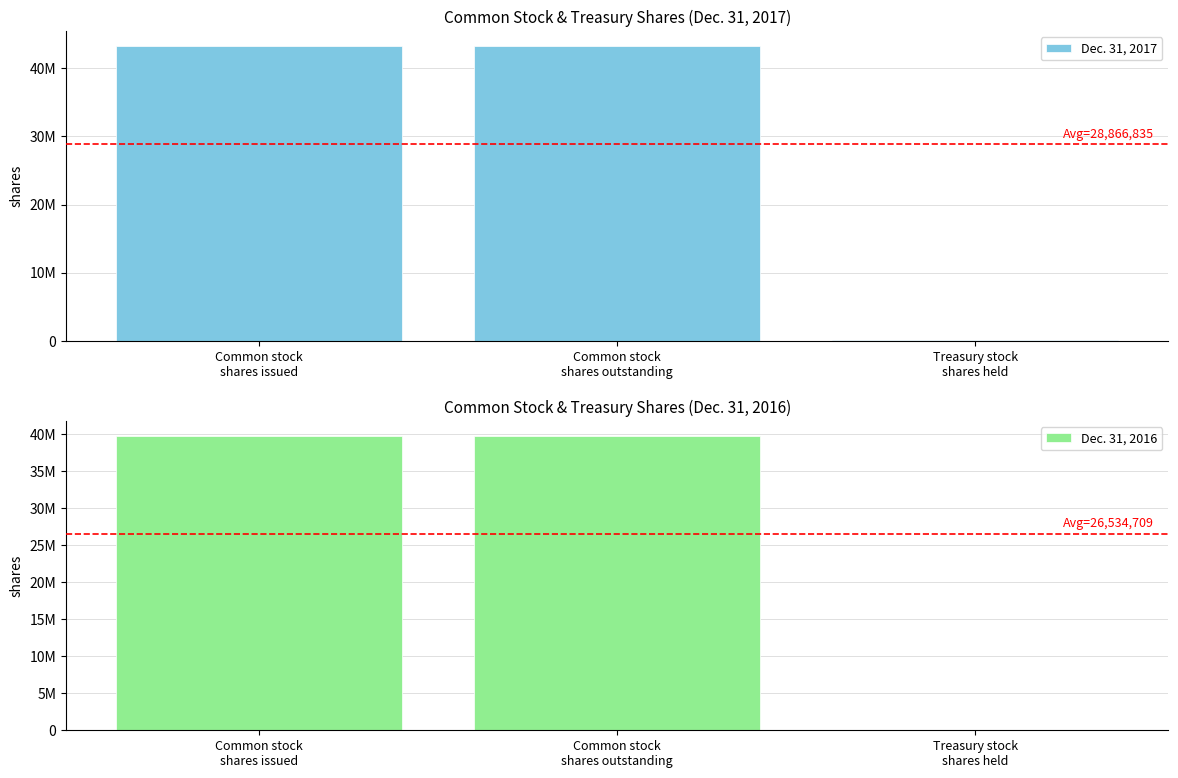

How many bars are there in total?

6